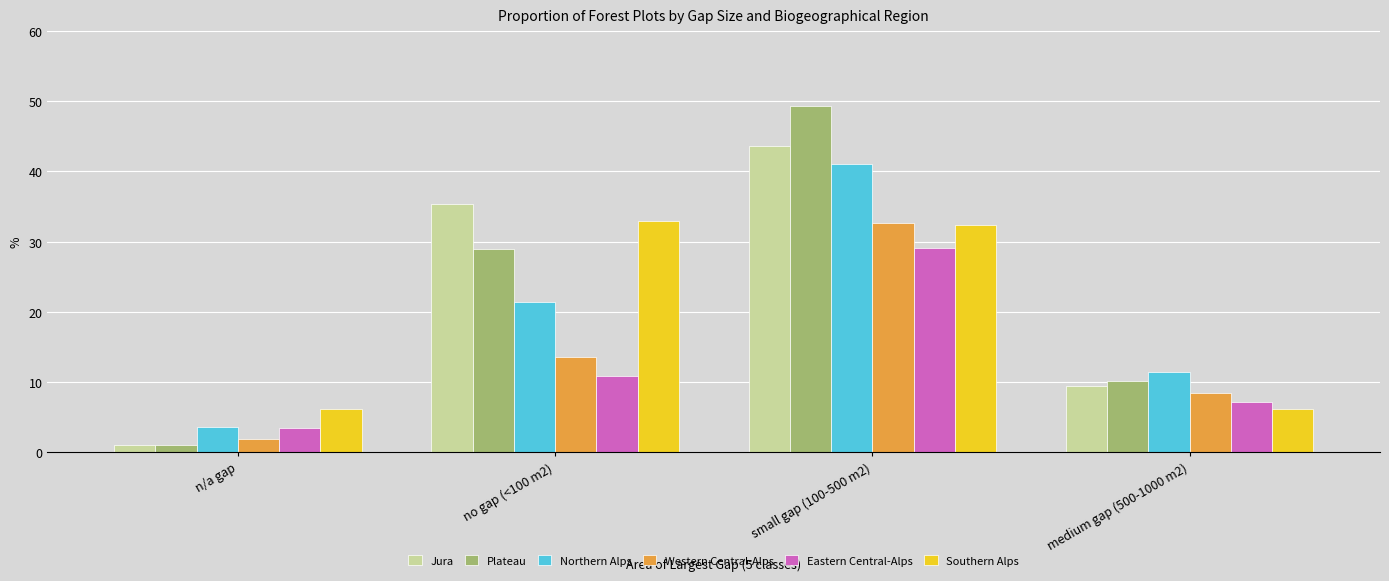

What is the difference between the Western Central-Alps values at n/a gap and medium gap (500-1000 m2)?

6.5